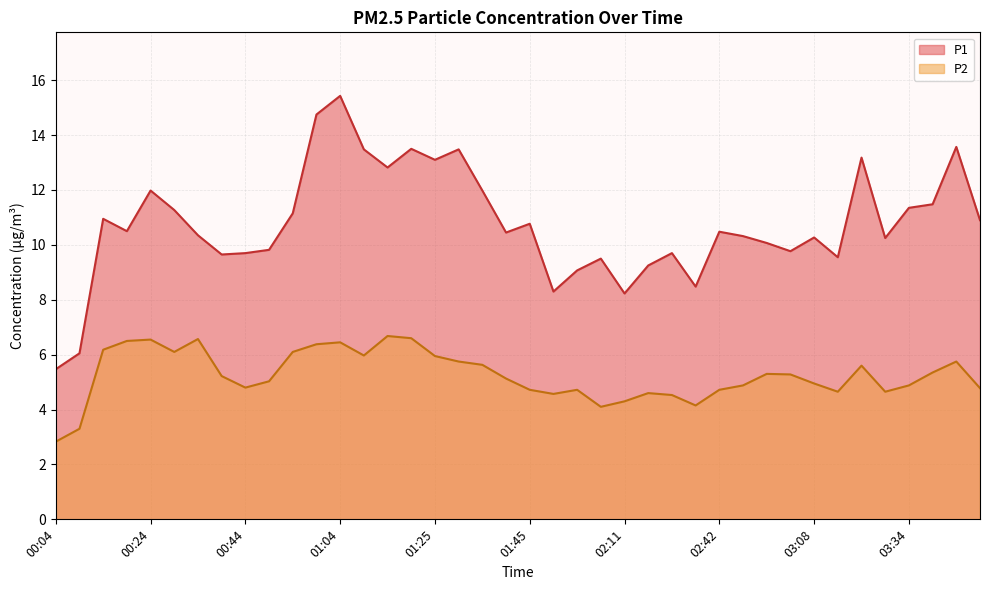

In P1, how many points are higher than both neighbors (excluding endpoints)?

12